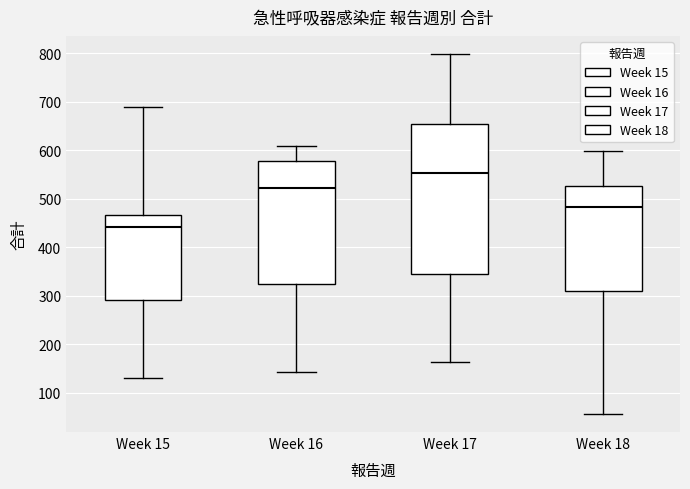

Where is the lower edge of the box for Week 15 on the y-axis? The values are not printed on the chart, so give them approximately, as read against the axis.

290